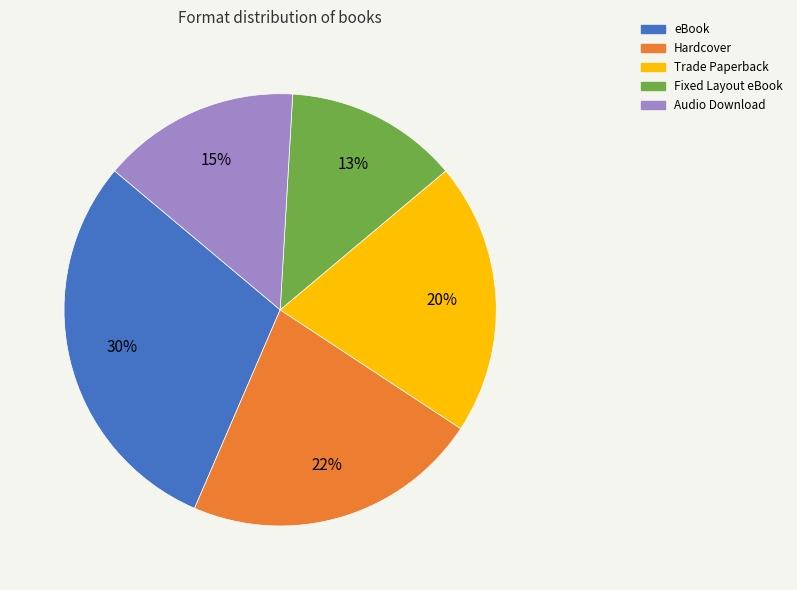

Which slice is the smallest?

Fixed Layout eBook